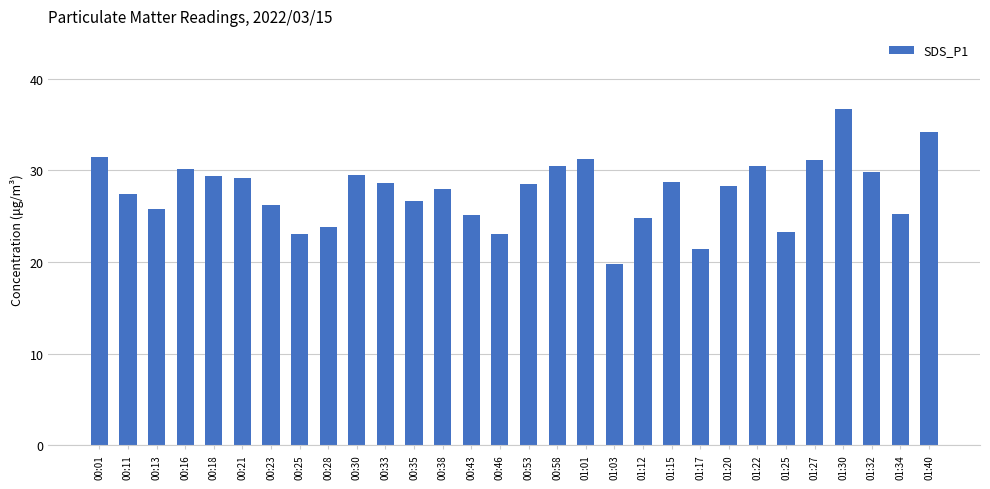

What is the value of the 15th bar from the left?

23.1